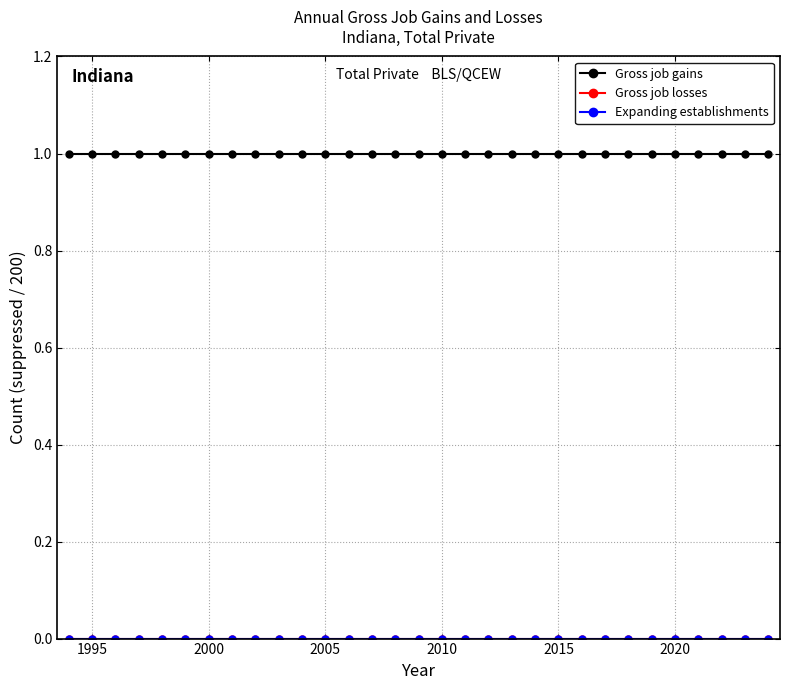

Reading left to right, what are all the values shown in this chart?

Gross job gains: 1	1	1	1	1	1	1	1	1	1	1	1	1	1	1	1	1	1	1	1	1	1	1	1	1	1	1	1	1	1	1
Gross job losses: 0	0	0	0	0	0	0	0	0	0	0	0	0	0	0	0	0	0	0	0	0	0	0	0	0	0	0	0	0	0	0
Expanding establishments: 0	0	0	0	0	0	0	0	0	0	0	0	0	0	0	0	0	0	0	0	0	0	0	0	0	0	0	0	0	0	0